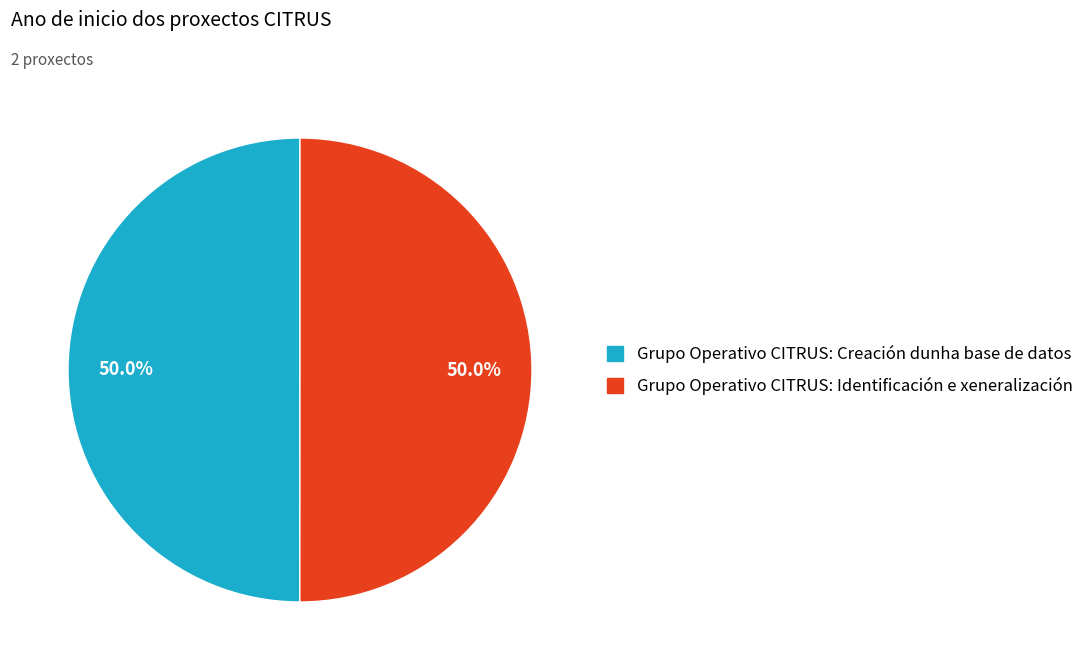

How many segments does this pie chart have?

2